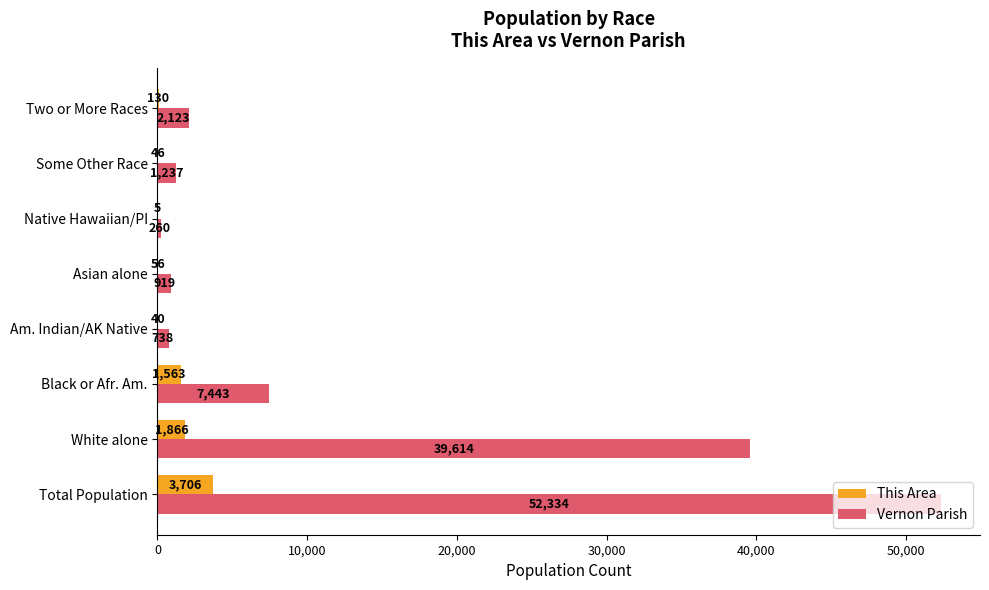

What is the sum of the Vernon Parish values at Black or Afr. Am. and Total Population?

59777